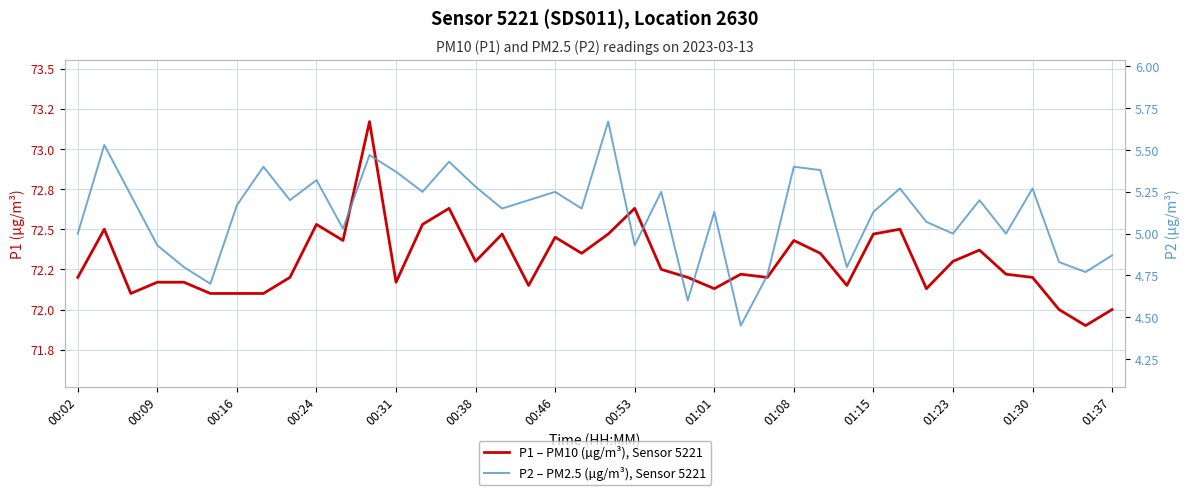

True or false: P1 – PM10 (µg/m³), Sensor 5221 has a value of 72.3 at 00:38.

True